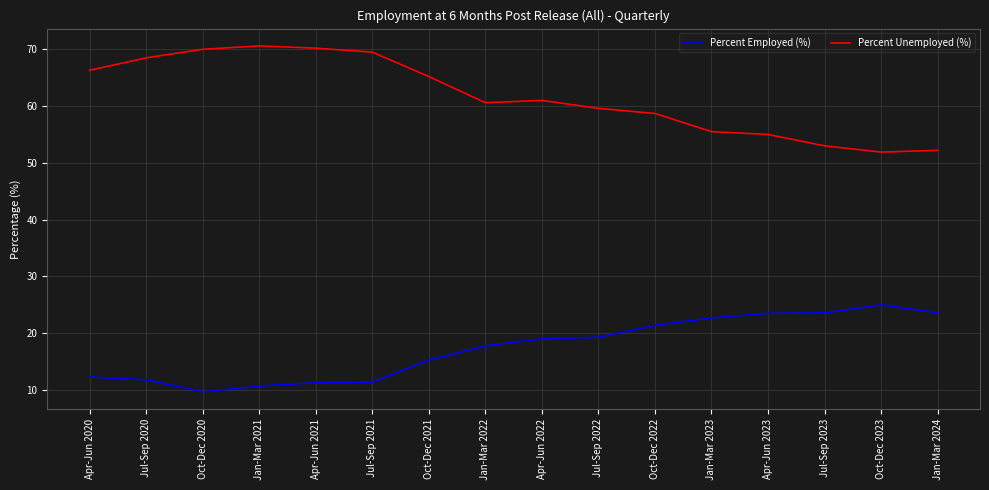

List the series in order of their peak value, lowest first.

Percent Employed (%), Percent Unemployed (%)